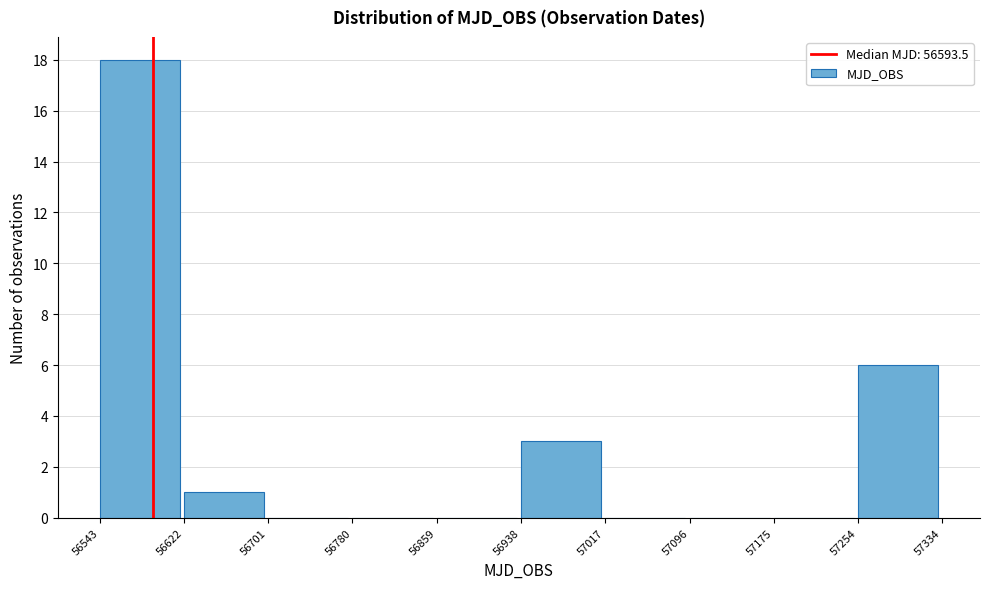

Reading left to right, list every bar in this chart as the range it spans on the x-axis followed by its height. The values are not printed on the chart, so give them approximately, as read against the axis.

56543 to 56622: 18
56622 to 56701: 1
56701 to 56780: 0
56780 to 56859: 0
56859 to 56938: 0
56938 to 57017: 3
57017 to 57096: 0
57096 to 57175: 0
57175 to 57254: 0
57254 to 57334: 6